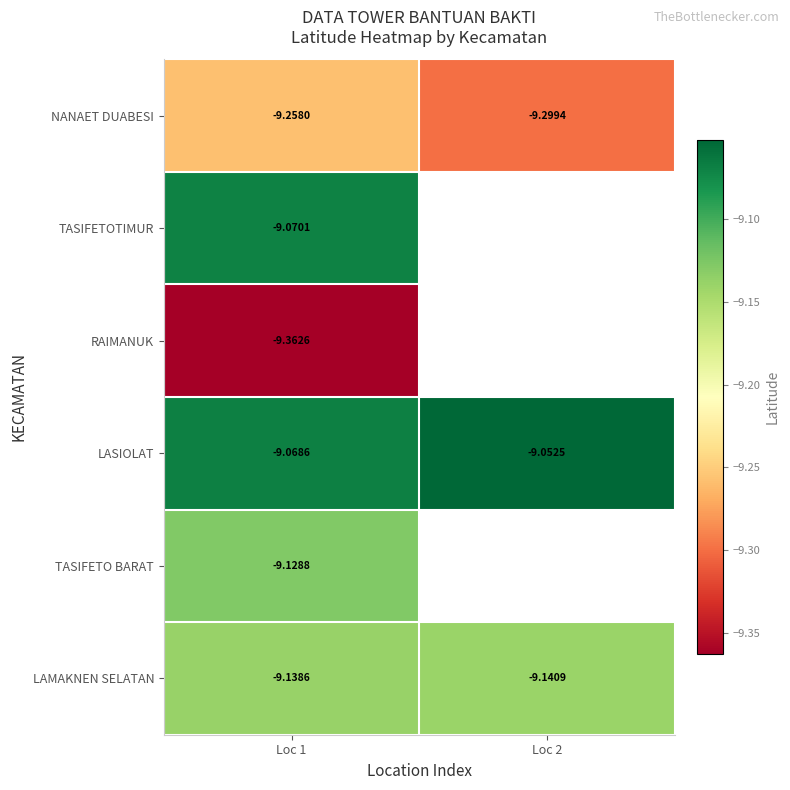

What is the maximum value shown in the chart?

-9.1